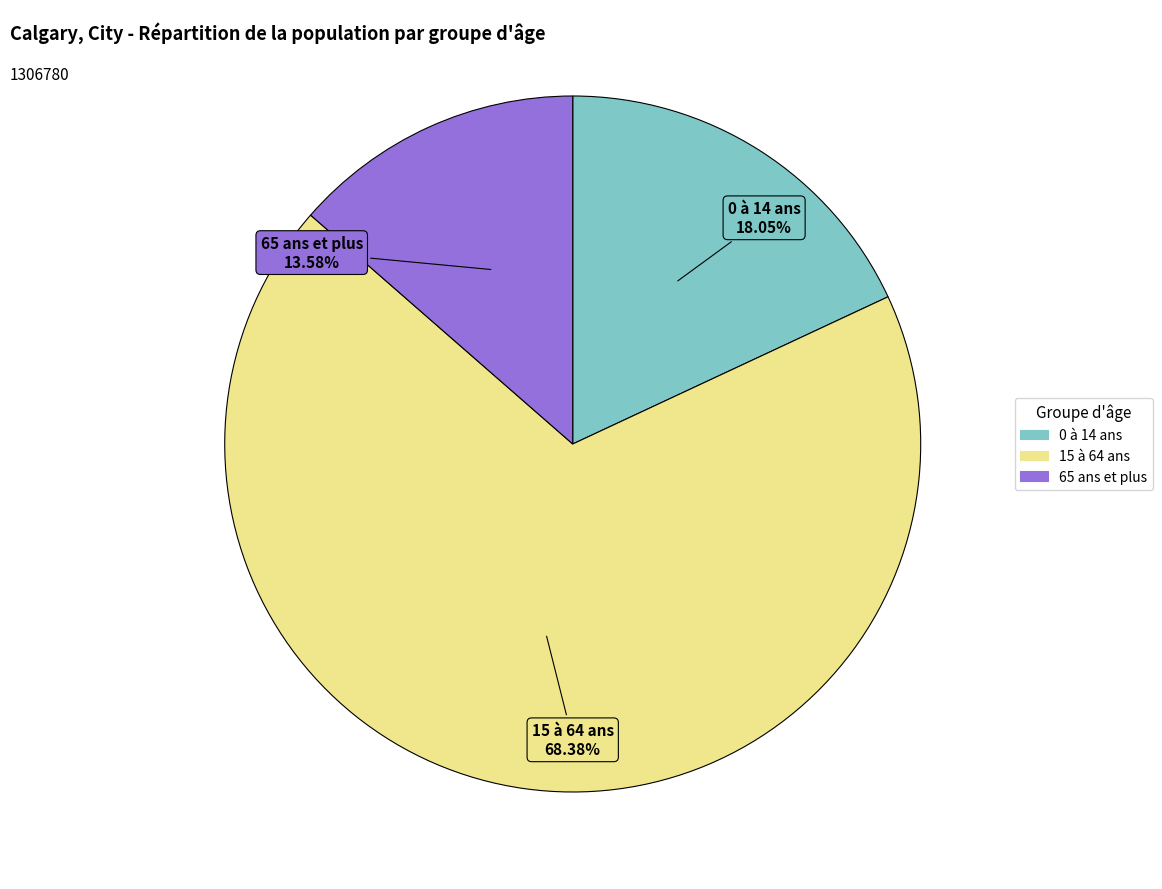

To the nearest percent, what percentage of the pie is 0 à 14 ans?

18%